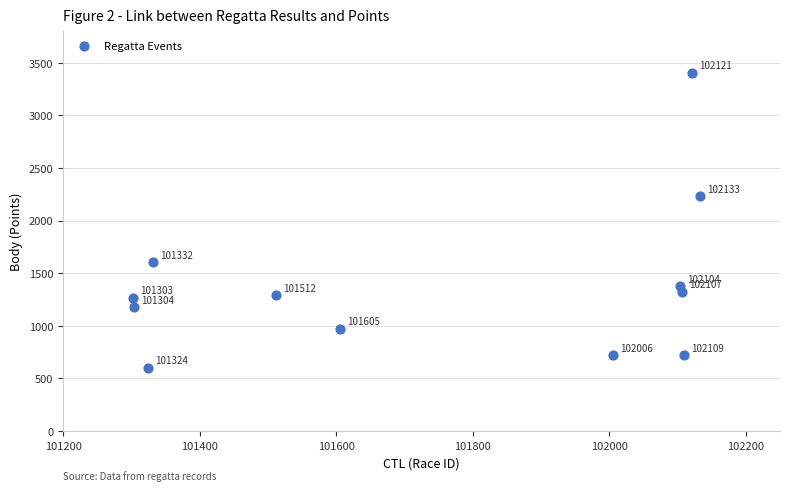

What Y value in the scatter plot is closest to 2004?

2232